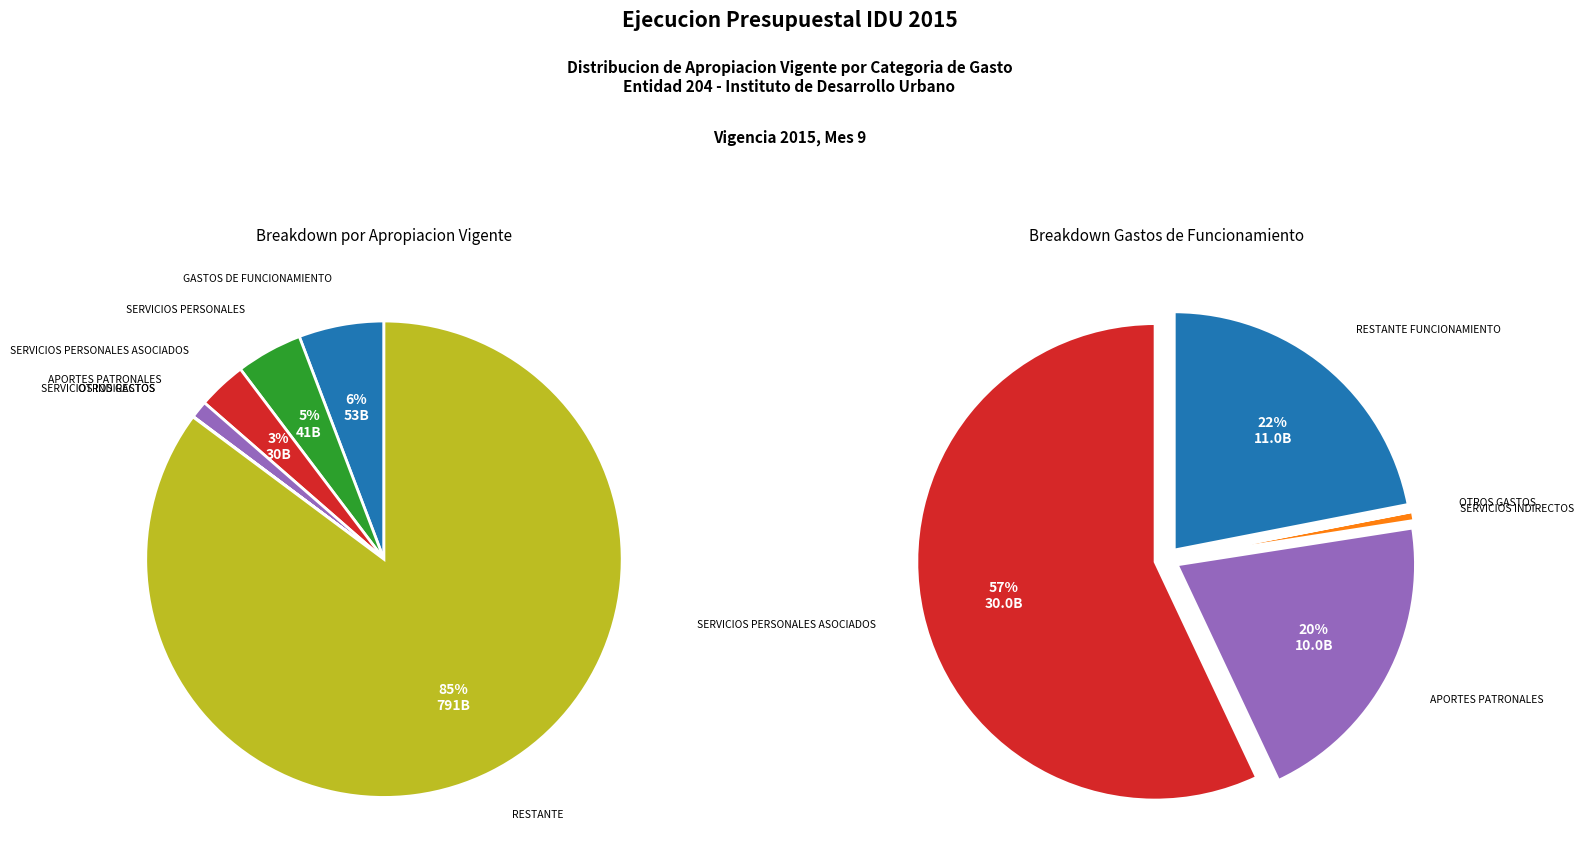

Count the number of slices in the pie.

7